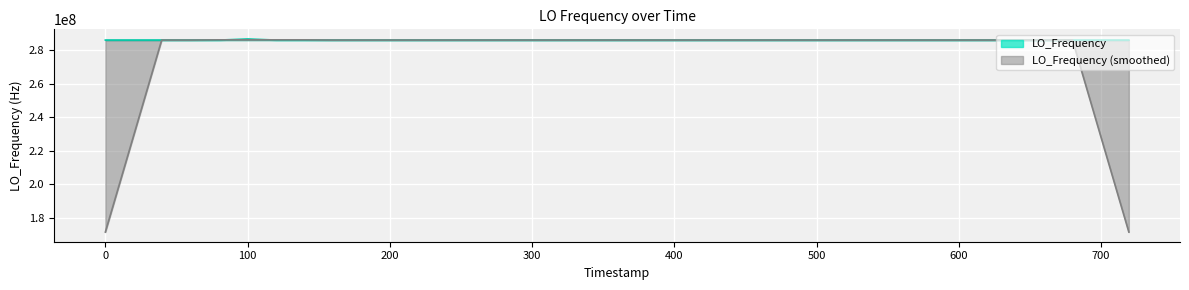

What is the maximum value for LO_Frequency?

286682713.1